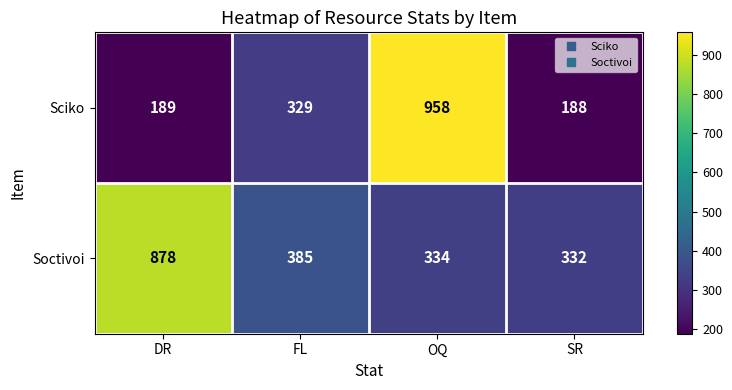

What is the difference between the highest and lowest values at DR?

689